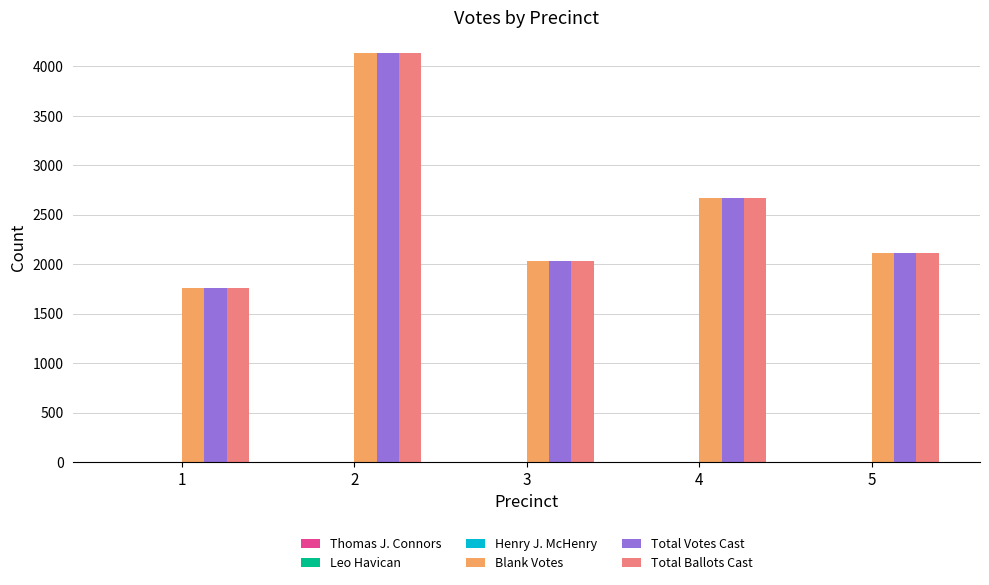

True or false: Blank Votes has a value of 1760 at 1.

True